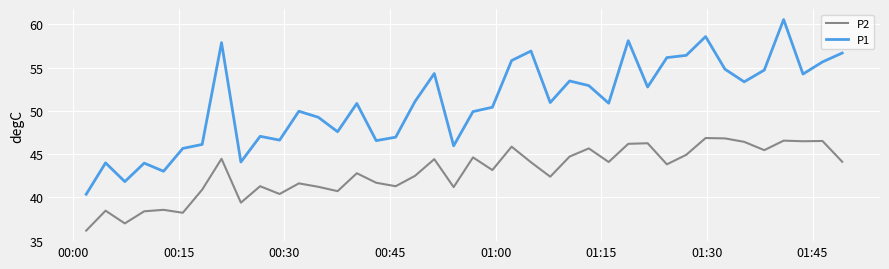

Which series has the largest total across all categories?

P1